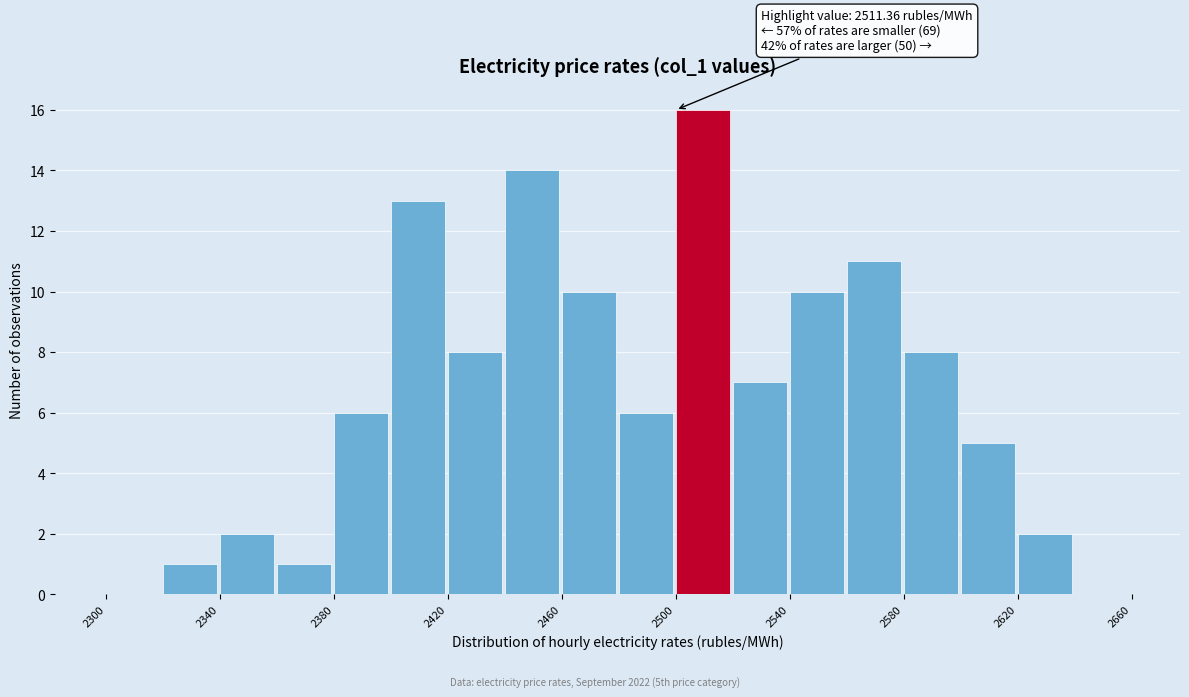

Over which range of the x-axis is the bar tallest?

2500 to 2520